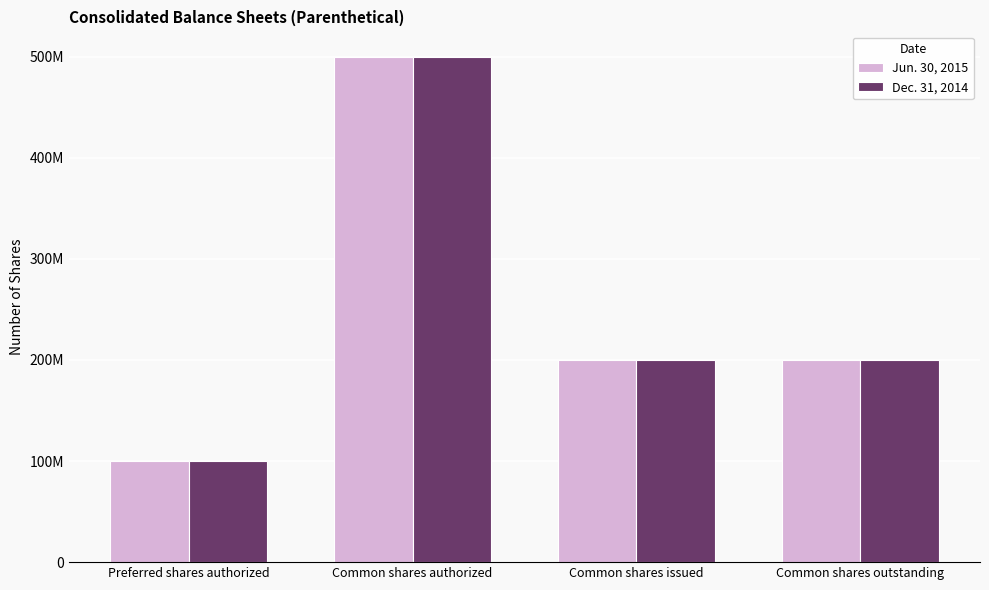

Reading left to right, extract all data points from this chart.

Jun. 30, 2015: Preferred shares authorized=100000000	Common shares authorized=500000000	Common shares issued=200000000	Common shares outstanding=200000000
Dec. 31, 2014: Preferred shares authorized=100000000	Common shares authorized=500000000	Common shares issued=200000000	Common shares outstanding=200000000